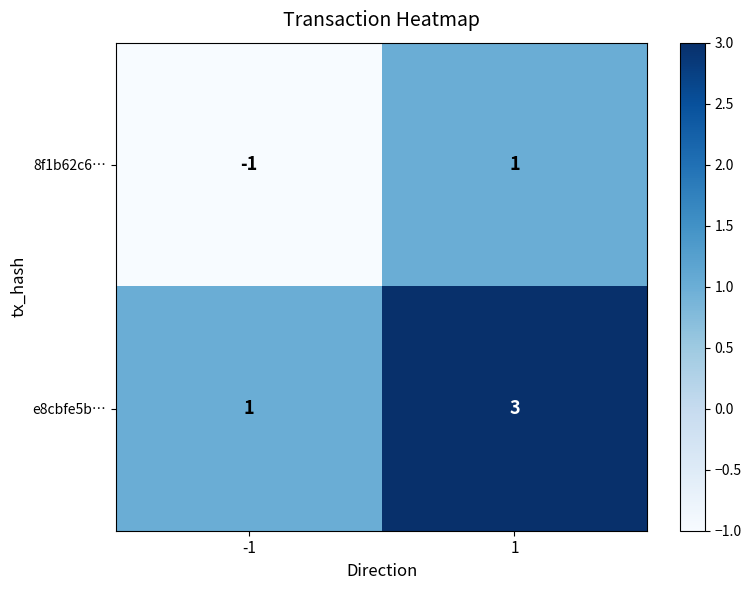

How many data points does each series have?

2